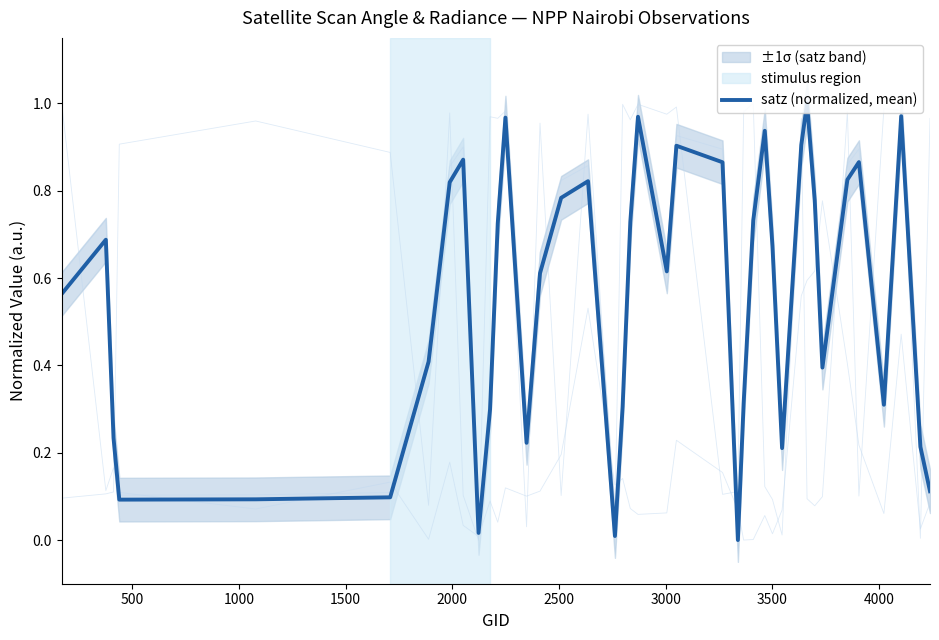

Does the chart have visible grid lines?

No